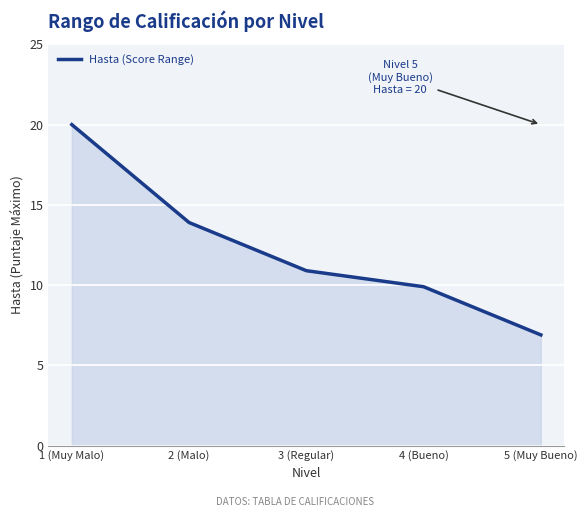

The value at 3 (Regular) is 10.9. True or false?

True